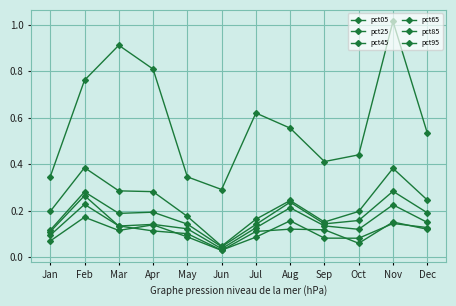

What is the average value of the pct65 series?

0.2